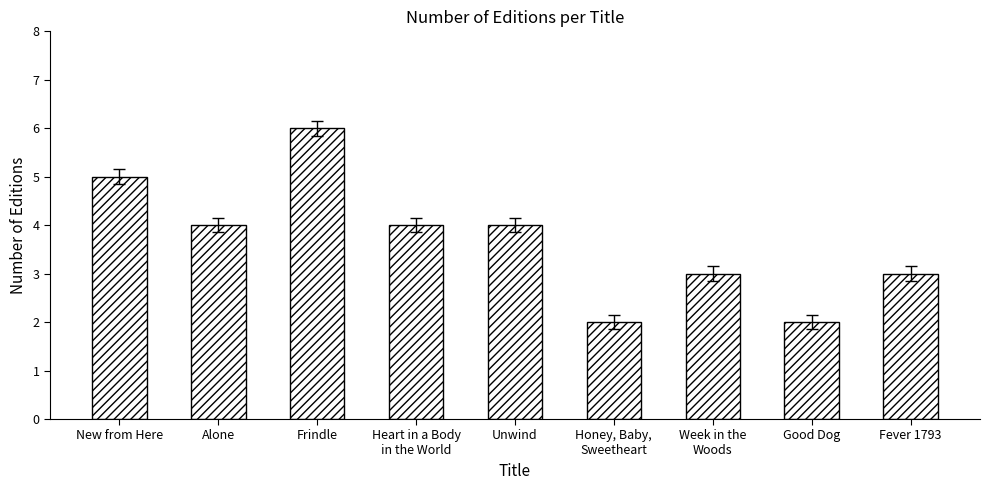

Reading left to right, transcribe all the data shown in this chart.

New from Here=5	Alone=4	Frindle=6	Heart in a Body
in the World=4	Unwind=4	Honey, Baby,
Sweetheart=2	Week in the
Woods=3	Good Dog=2	Fever 1793=3